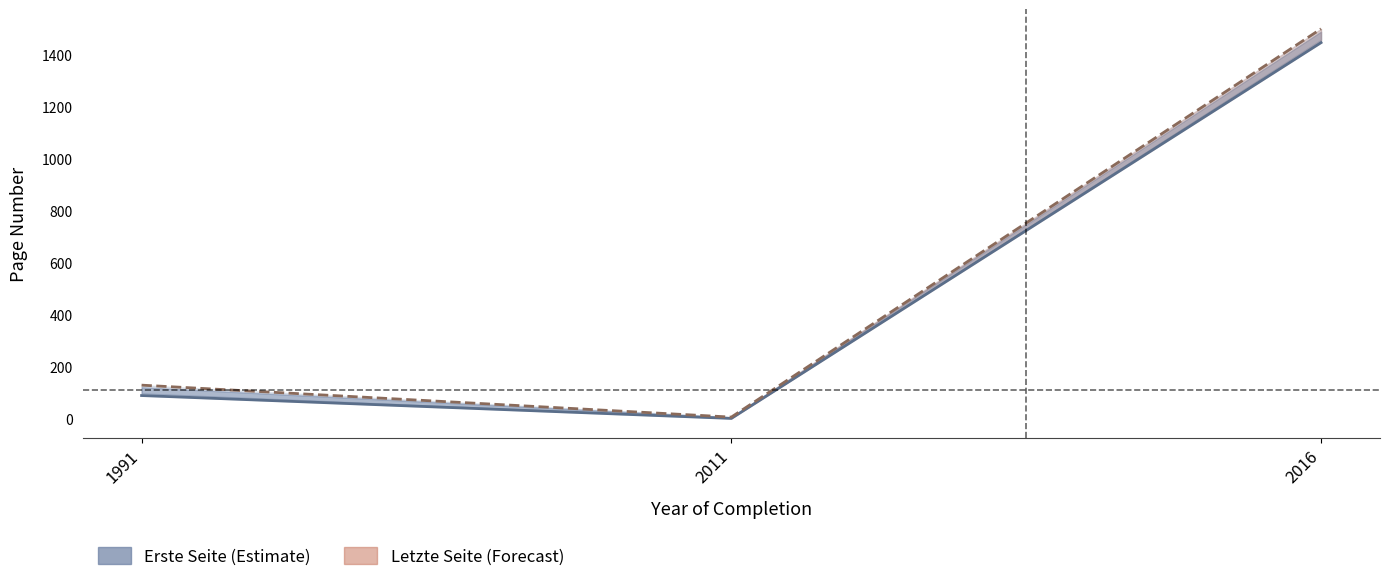

The Letzte Seite series shows 1500 at 2016. True or false?

True